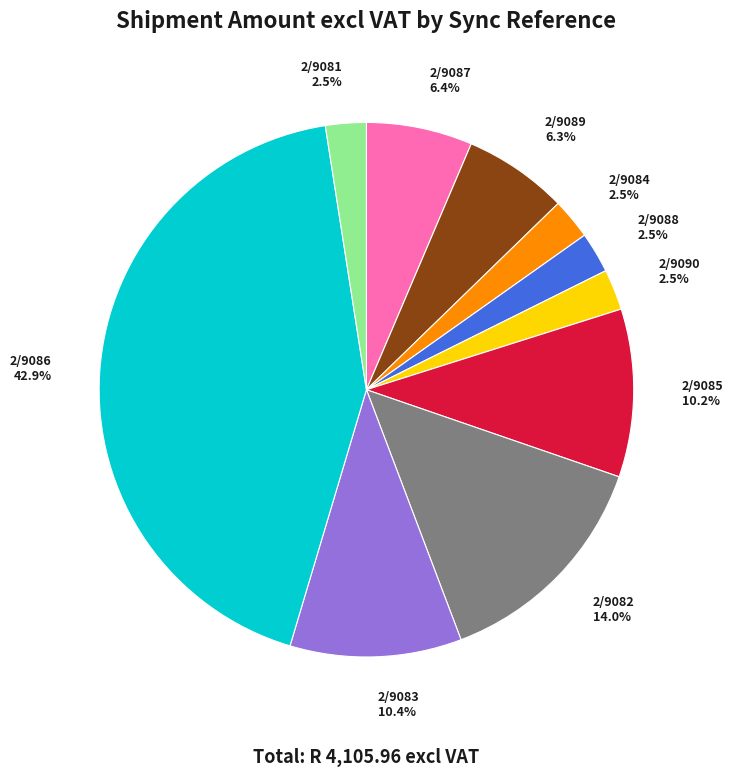

Between 2/9089 6.3% and 2/9082 14.0%, which is larger?

2/9082 14.0%